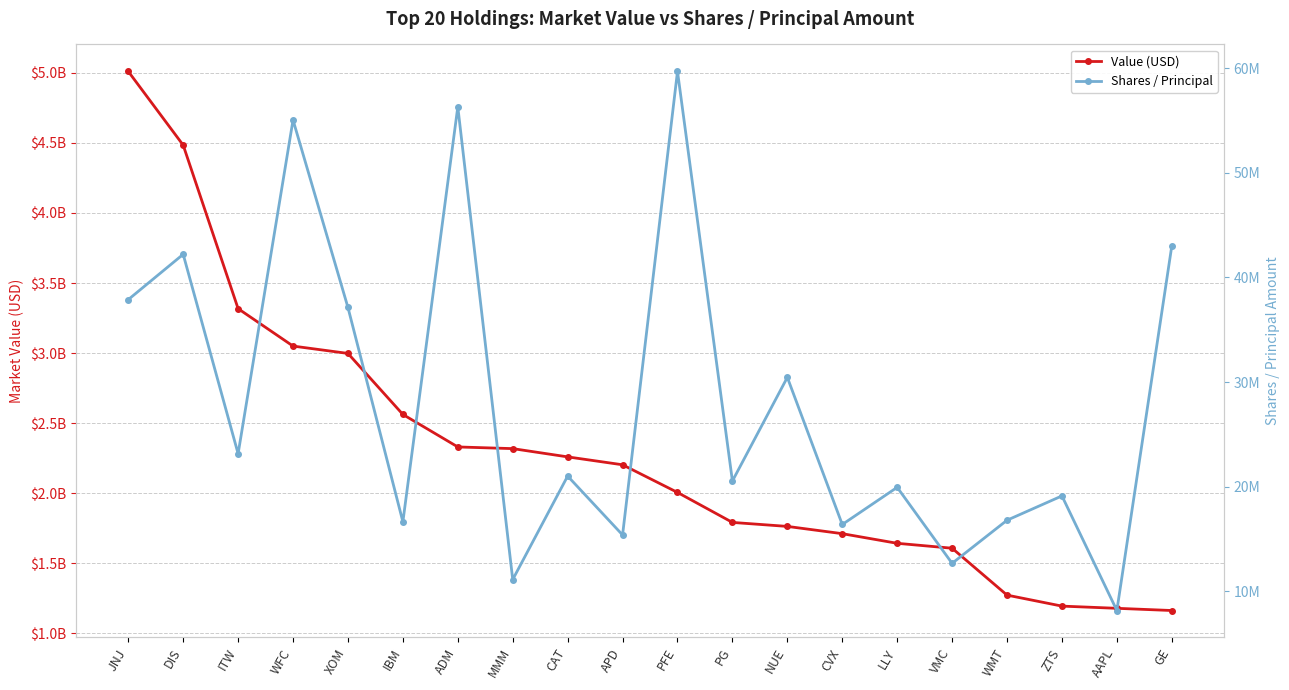

What is the minimum value for Shares / Principal?

8174563